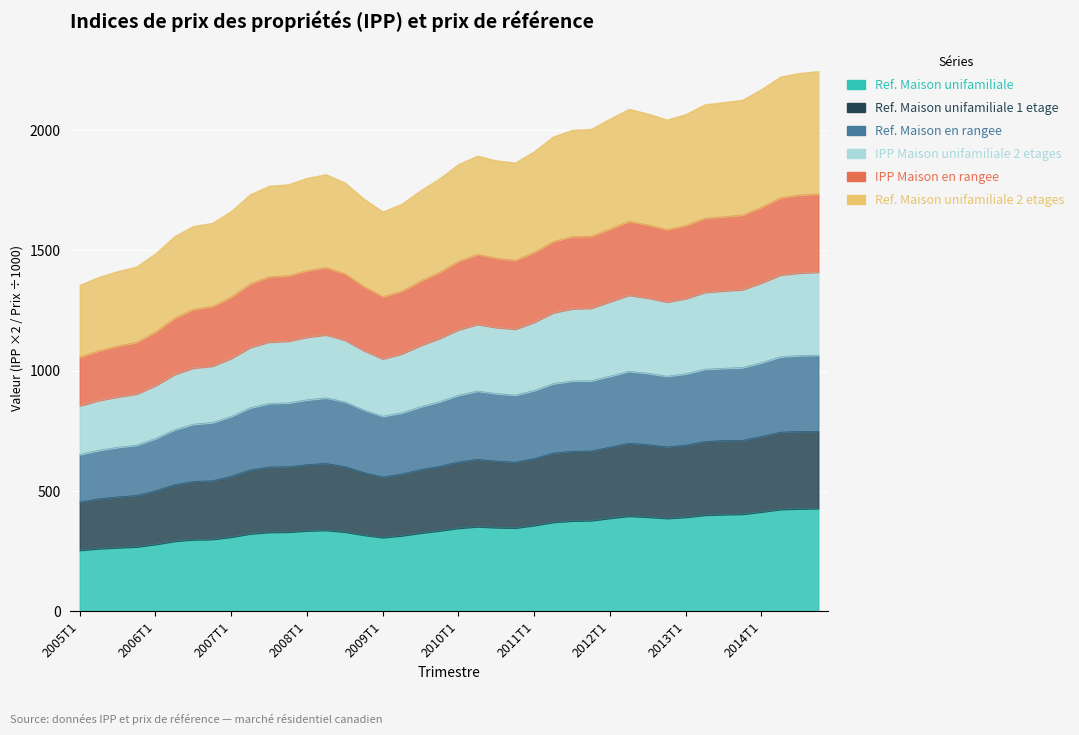

What position from the left is 2008T1?

13